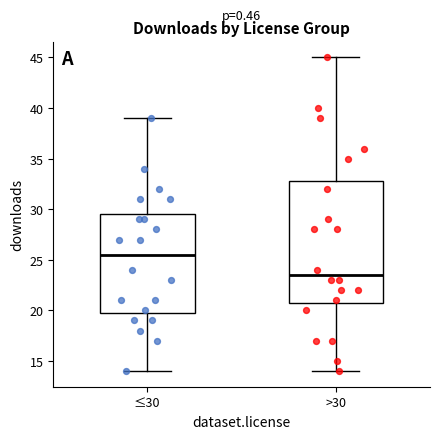

Reading left to right, transcribe this box plot: for each box, give where its median line is, the range the box spans, and where its two whiskers end, as read against the y-axis. The values are not printed on the chart, so give them approximately, as read against the axis.

≤30: median 25.5, box 20.0 to 29.5, whiskers 14.0 to 39.0
>30: median 23.5, box 21.0 to 33.0, whiskers 14.0 to 45.0